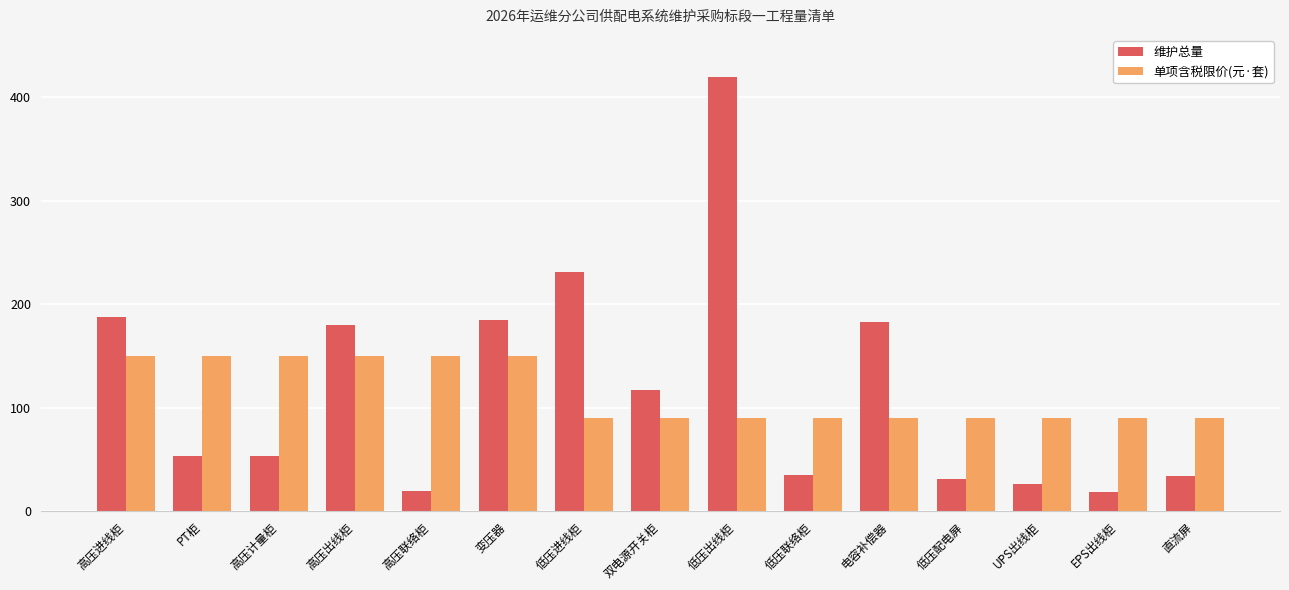

What is the value of the 单项含税限价(元·套) bar at the 11th from the left?

90